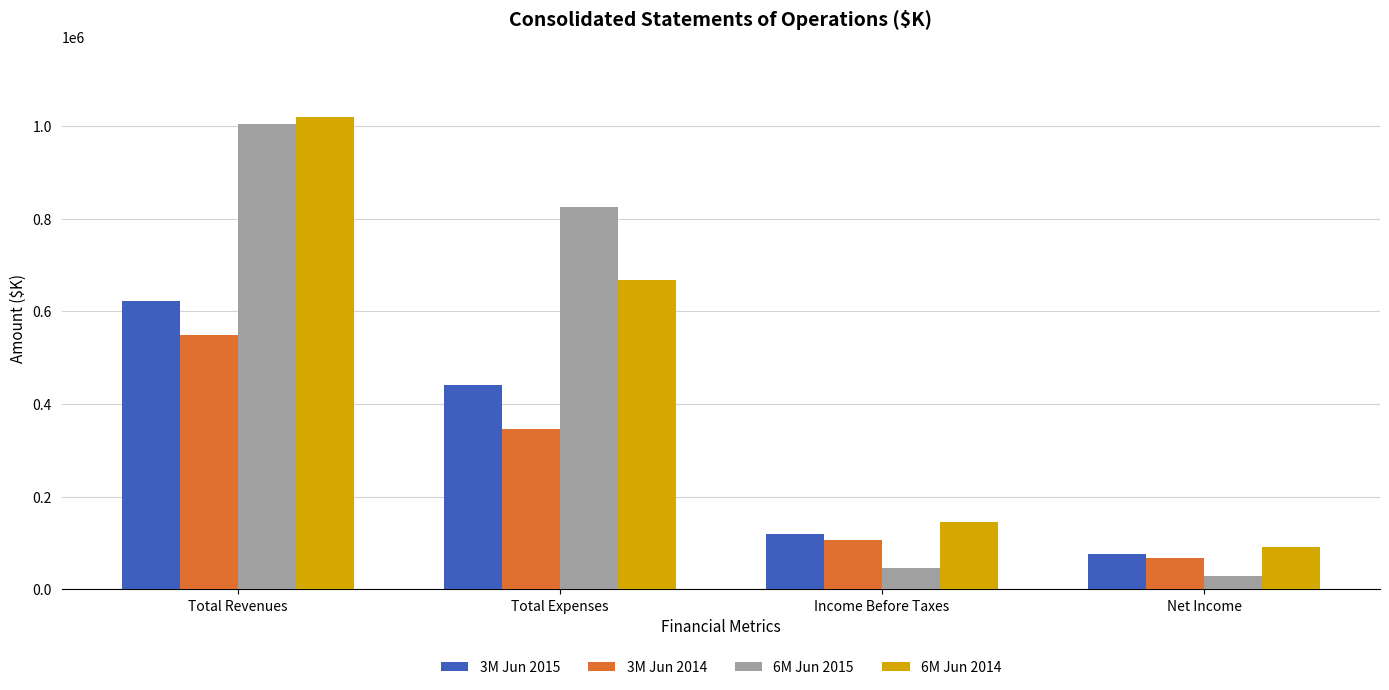

Which series has the widest spread of values?

6M Jun 2015